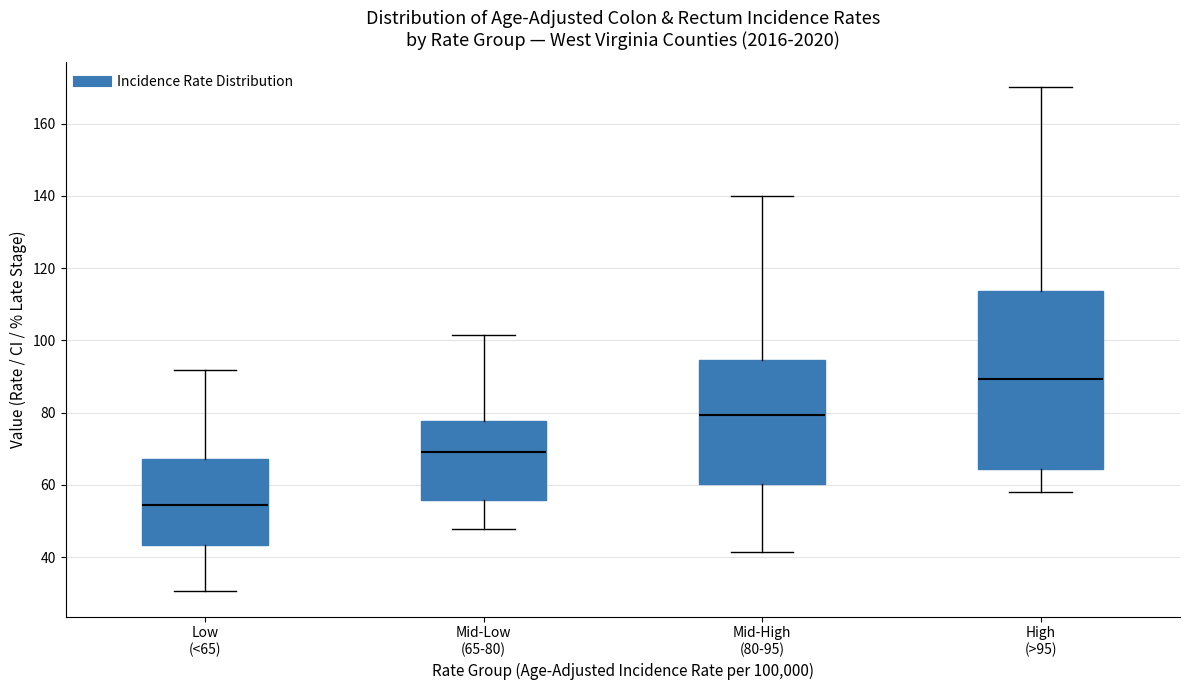

Where does the upper whisker of the box for High (>95) end on the y-axis? The values are not printed on the chart, so give them approximately, as read against the axis.

170